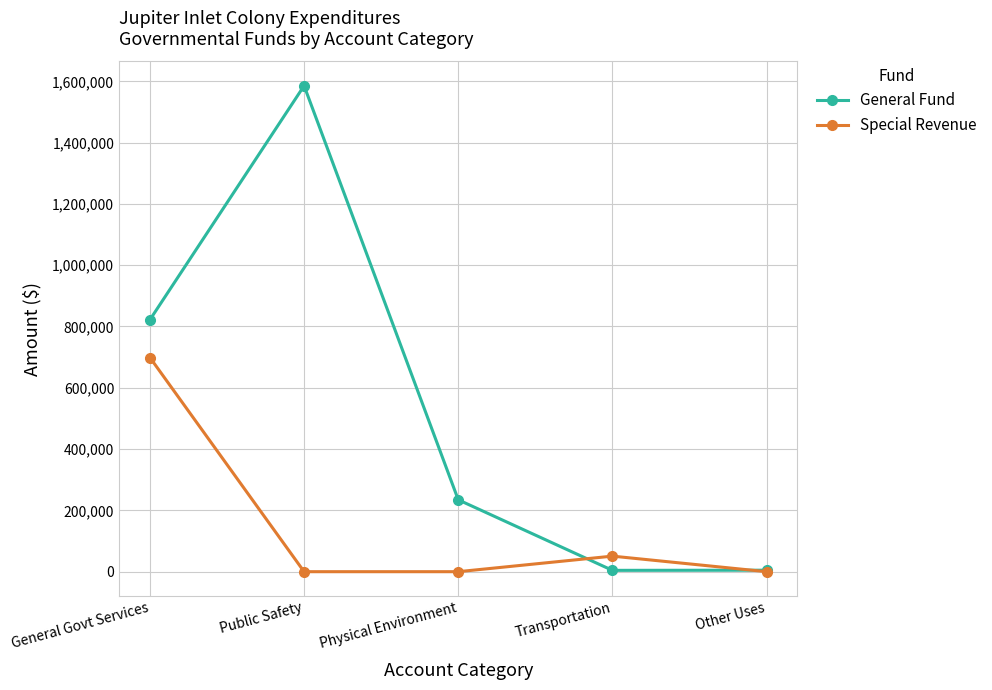

How many lines are shown in the chart?

2